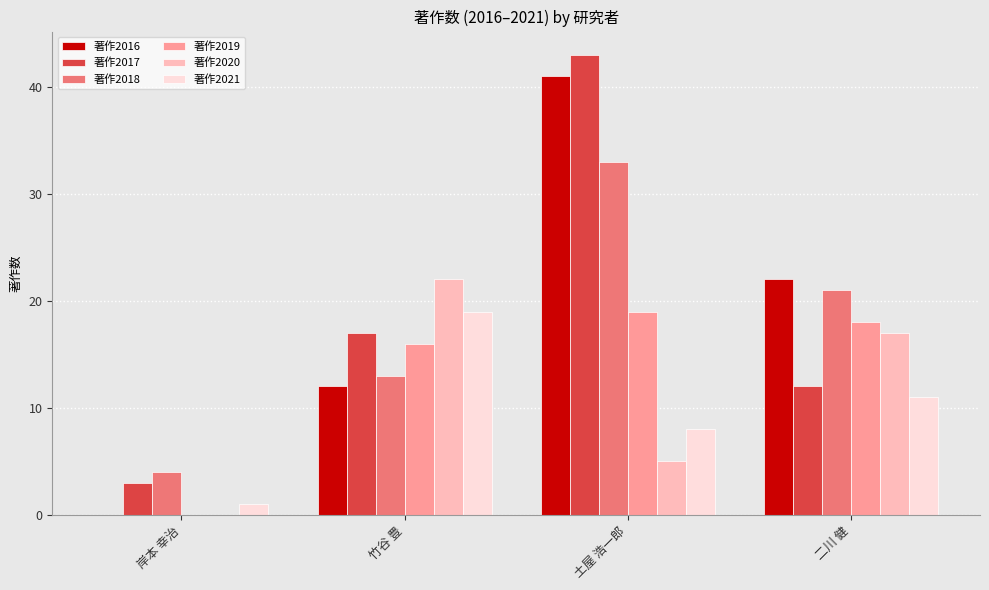

At which category is the sum across all series the highest?

土屋 浩一郎